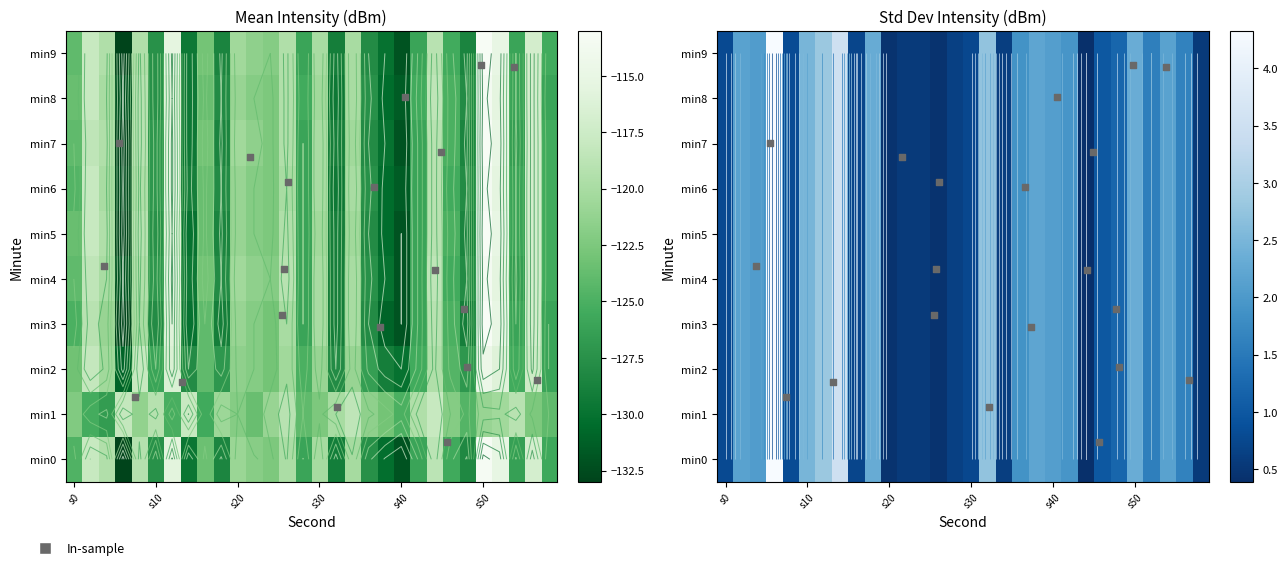

What is the sum of all 5 values?

-3705.0